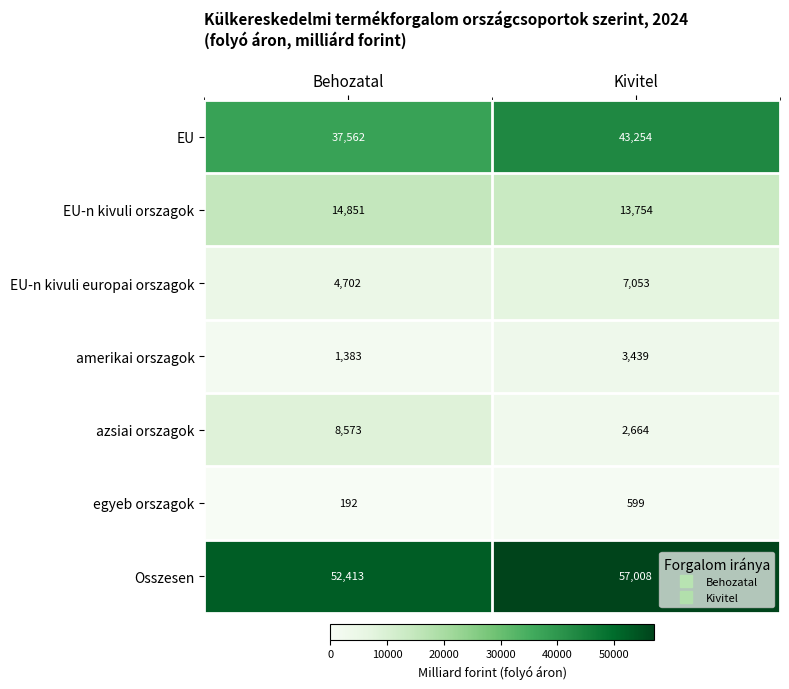

Where is EU-n kivuli orszagok nearest to the value 14302?

Kivitel